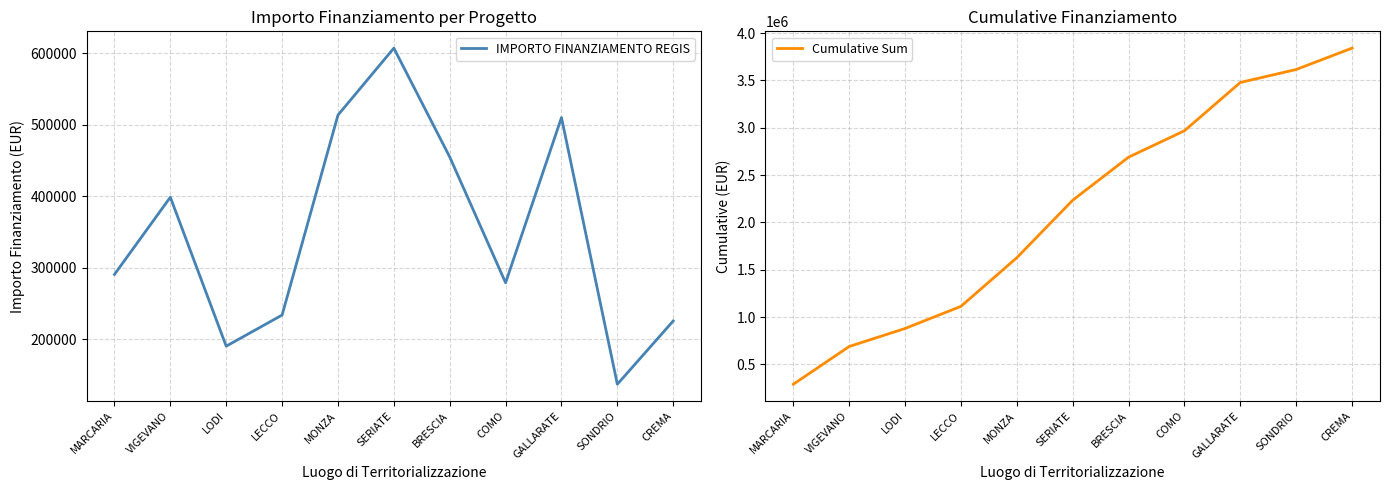

What is the average value of the Cumulative Sum series?

2129898.1